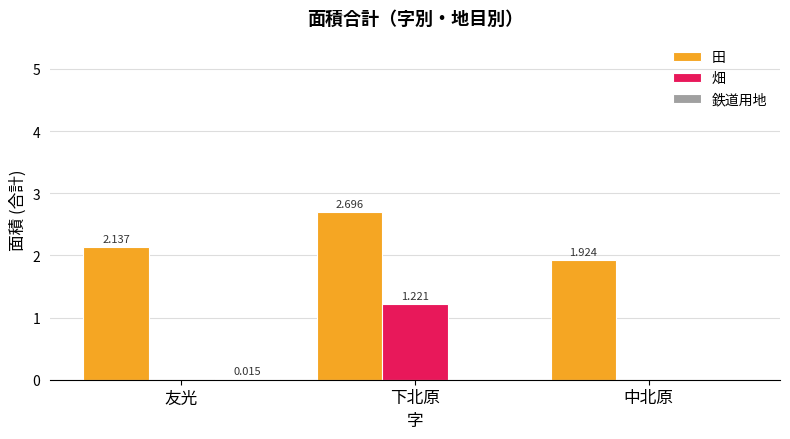

At which category is the sum across all series the highest?

下北原